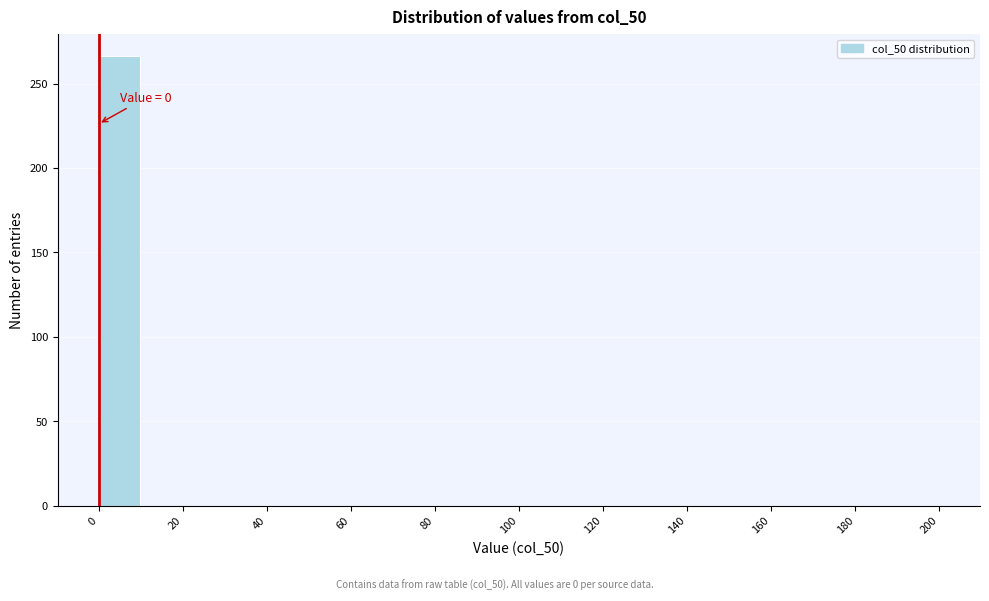

Which range on the x-axis has the tallest bar?

0 to 10